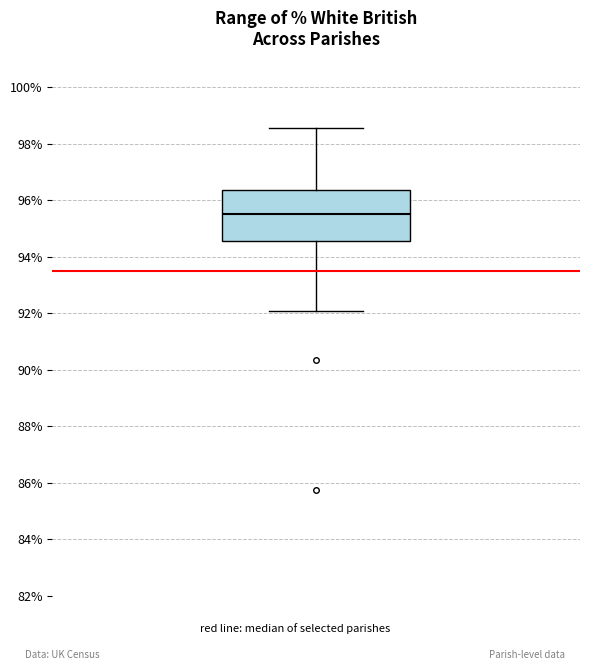

Read this box plot against the y-axis: the position of the median line, the range covered by the box, and the ends of both whiskers. The values are not printed on the chart, so give them approximately, as read against the axis.

median 95.6, box 94.6 to 96.4, whiskers 92.0 to 98.6